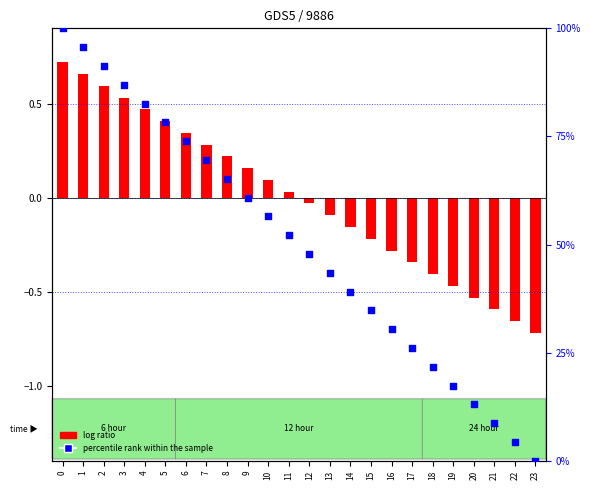

What is the change in value from 5 to 17?

-52.2